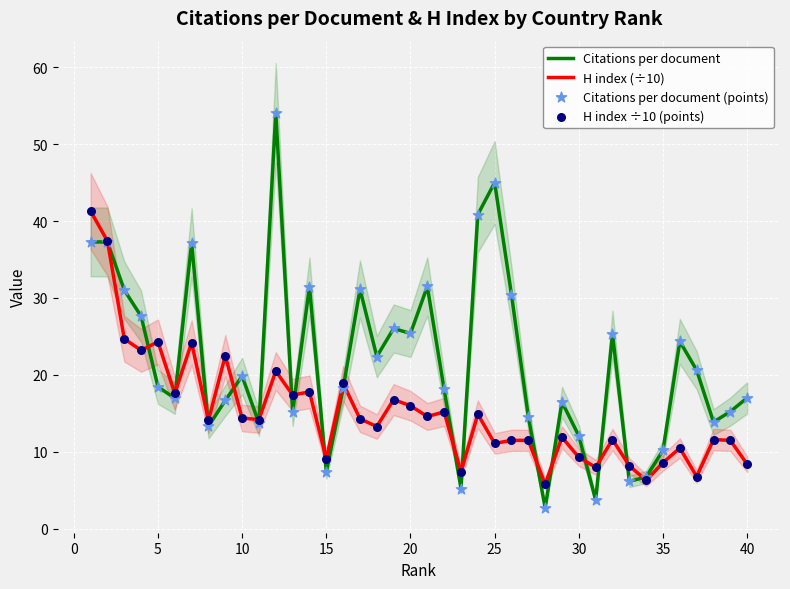

What are all the series names shown in the legend?

Citations per document, H index (÷10), Citations per document (points), H index ÷10 (points)